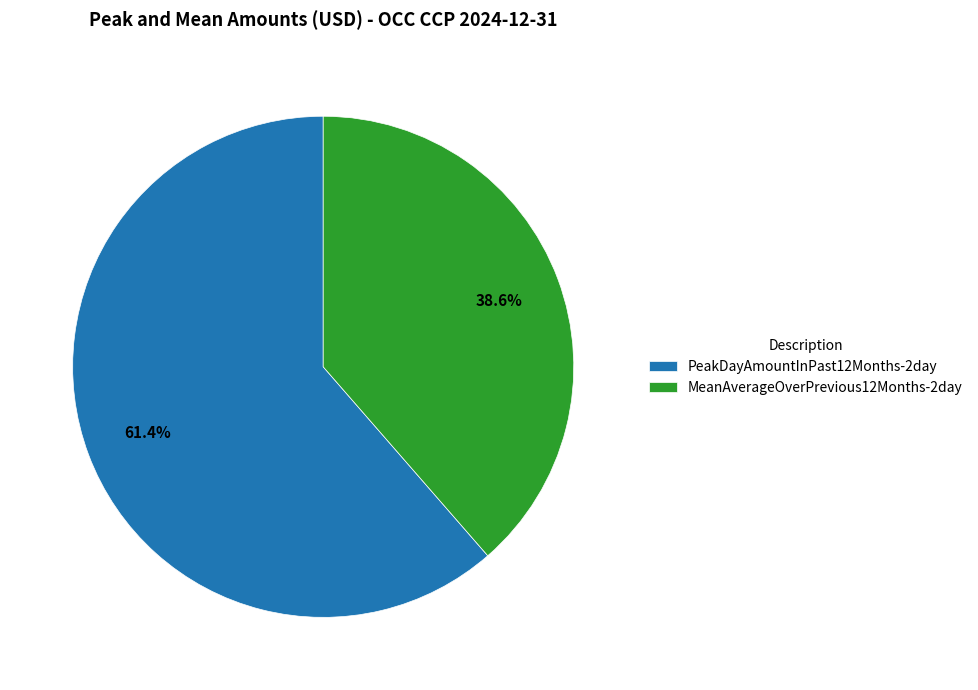

How much of the chart is everything except PeakDayAmountInPast12Months-2day?

38.6%